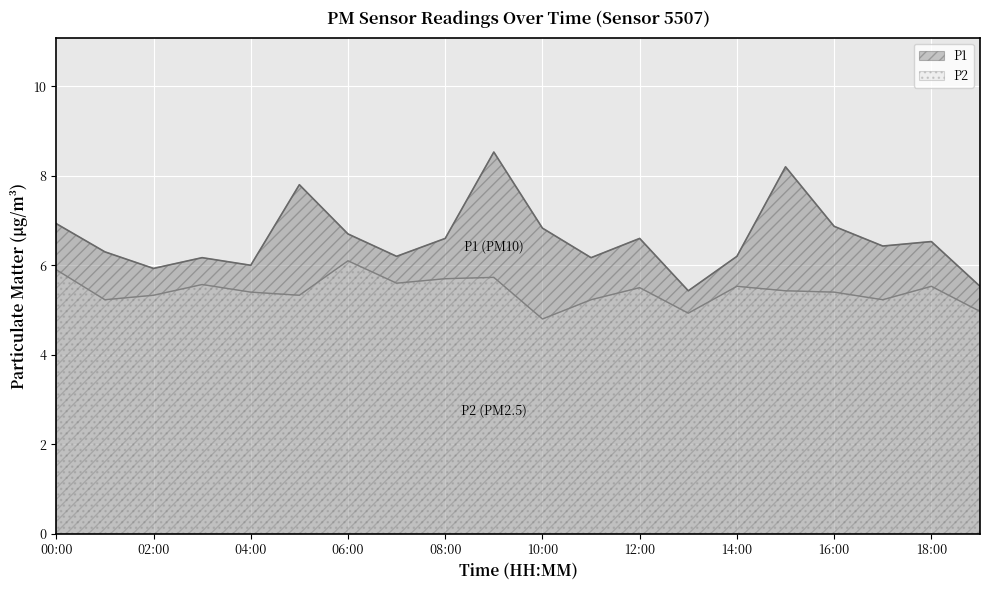

The value of P2 at 08:00 is 9.5. True or false?

False